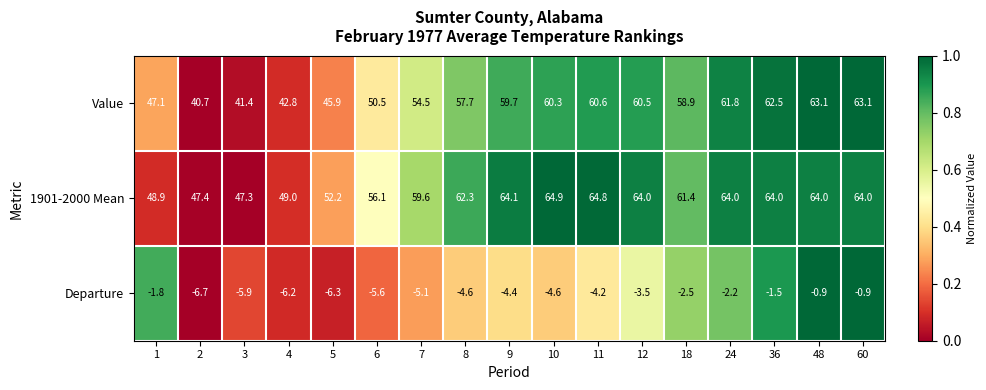

Between 4 and 7, which series saw the biggest shift?

Value